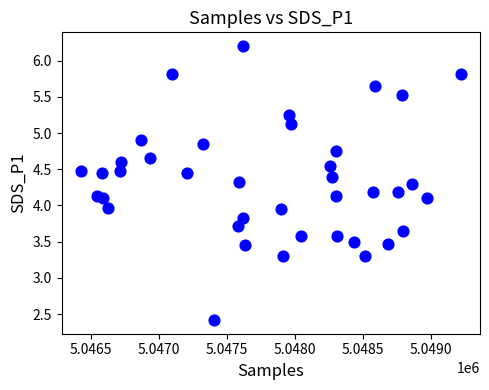

What is the range of Y values (max minus min)?

3.8